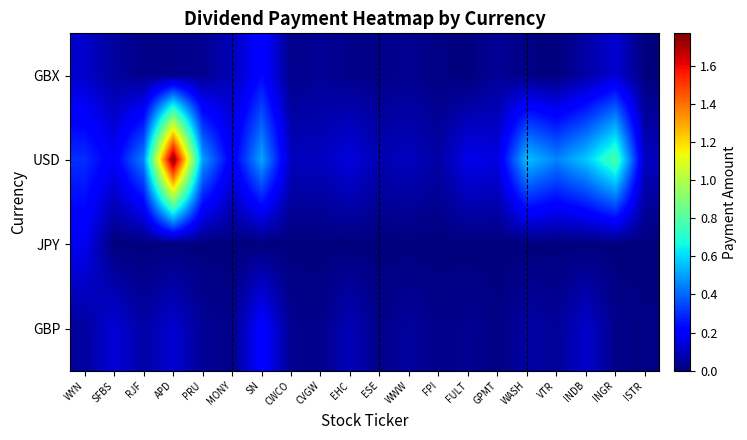

Count the number of categories in the chart.

20